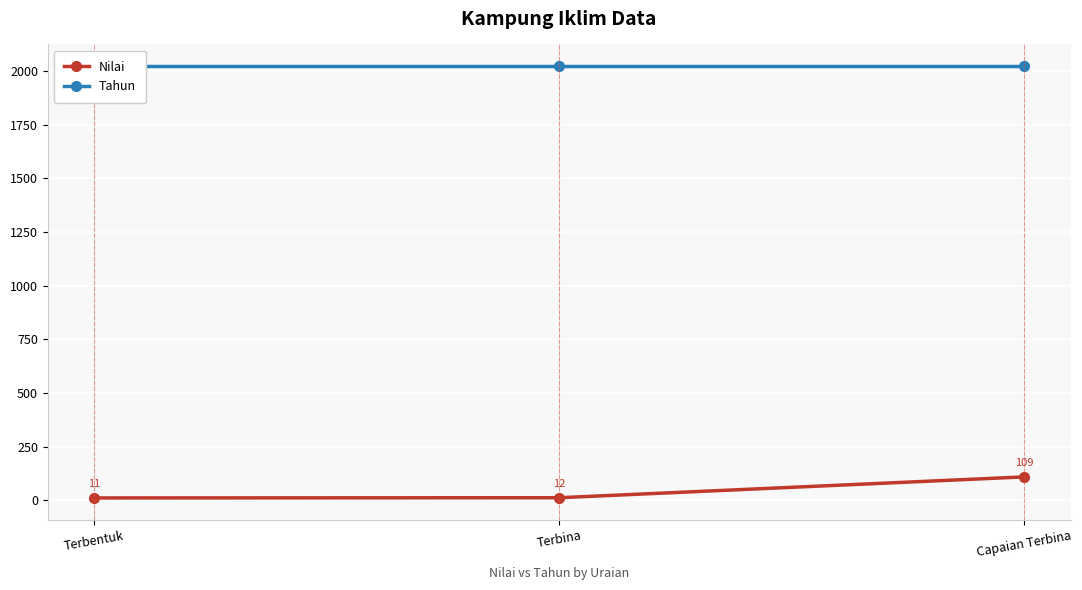

Where is Tahun nearest to the value 2023?

Terbentuk